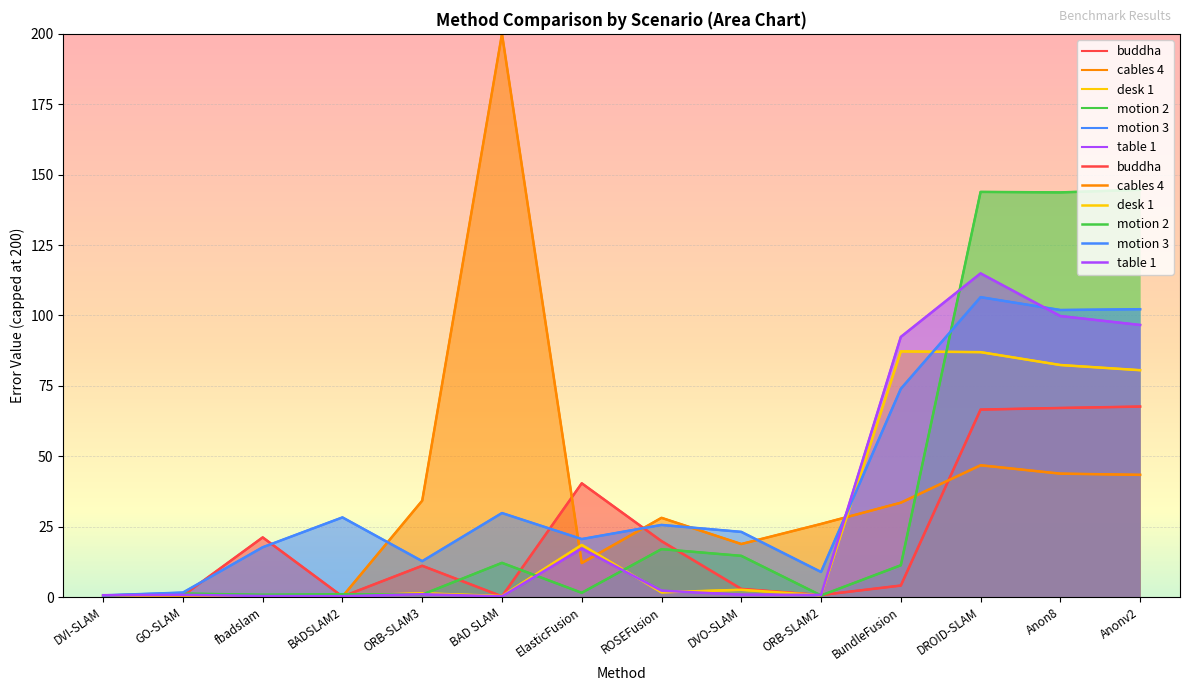

Rank the series by their average value, from highest to lowest.

motion 3, motion 2, table 1, desk 1, buddha